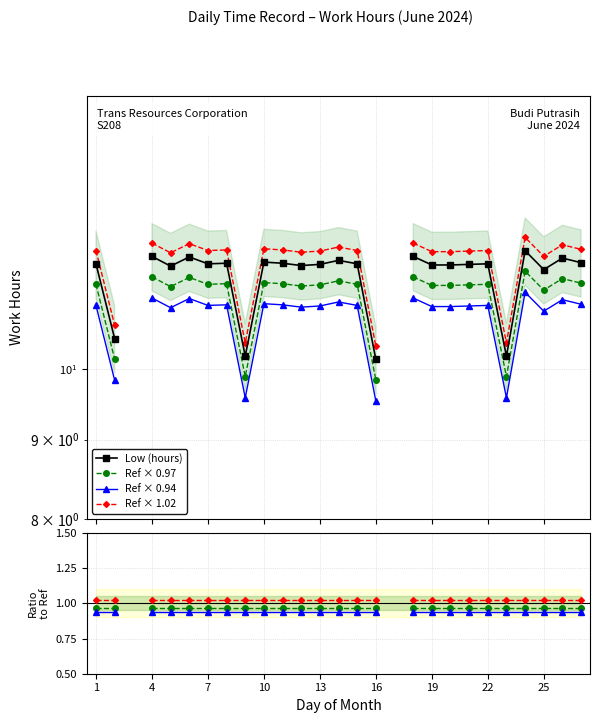

How many lines are shown in the chart?

4